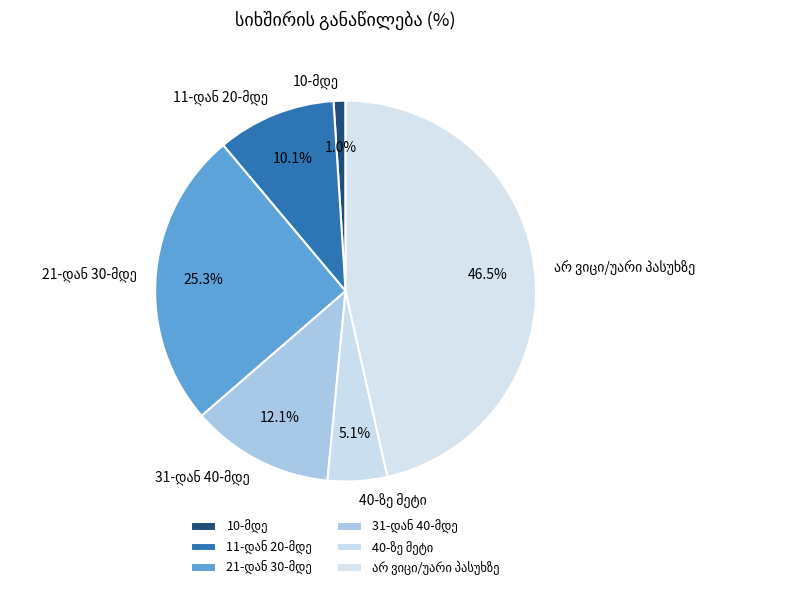

To the nearest percent, what is the average slice percentage?

17%